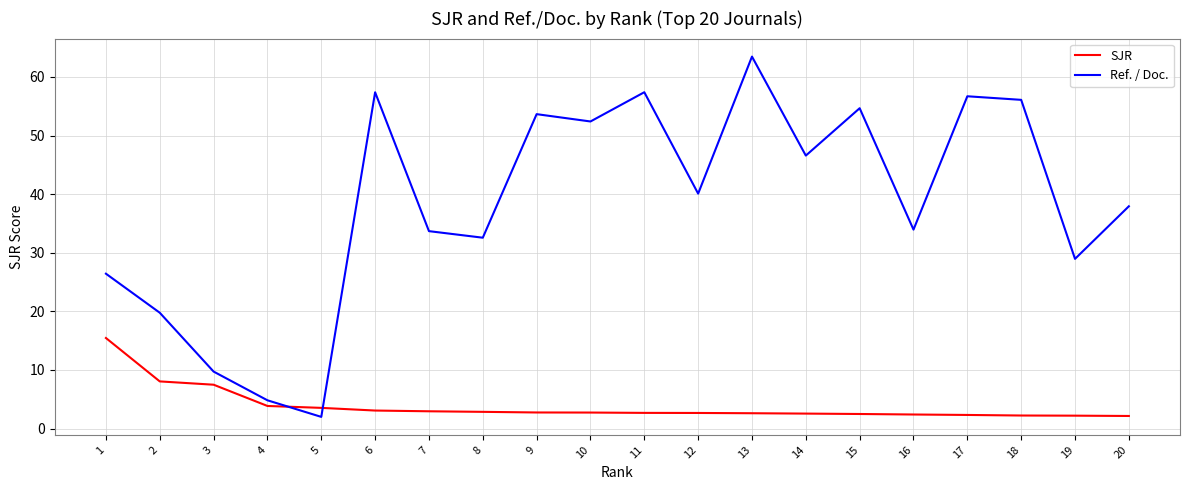

True or false: Ref. / Doc. has more than 2 points higher than both neighbors.

True